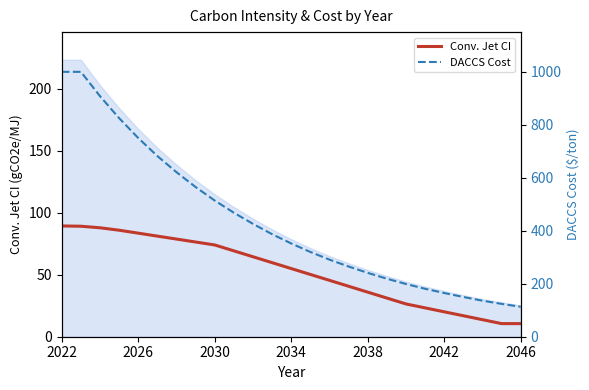

List the series in order of their overall mean, highest first.

DACCS Cost, Conv. Jet CI